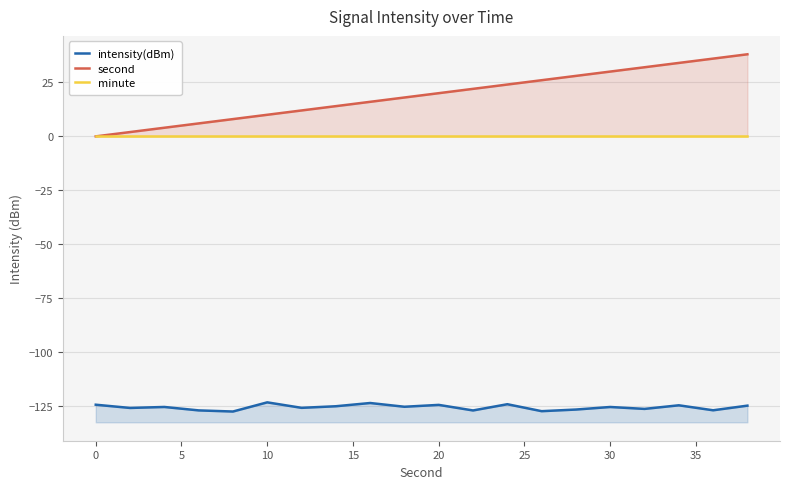

True or false: intensity(dBm) and minute cross at least once.

False